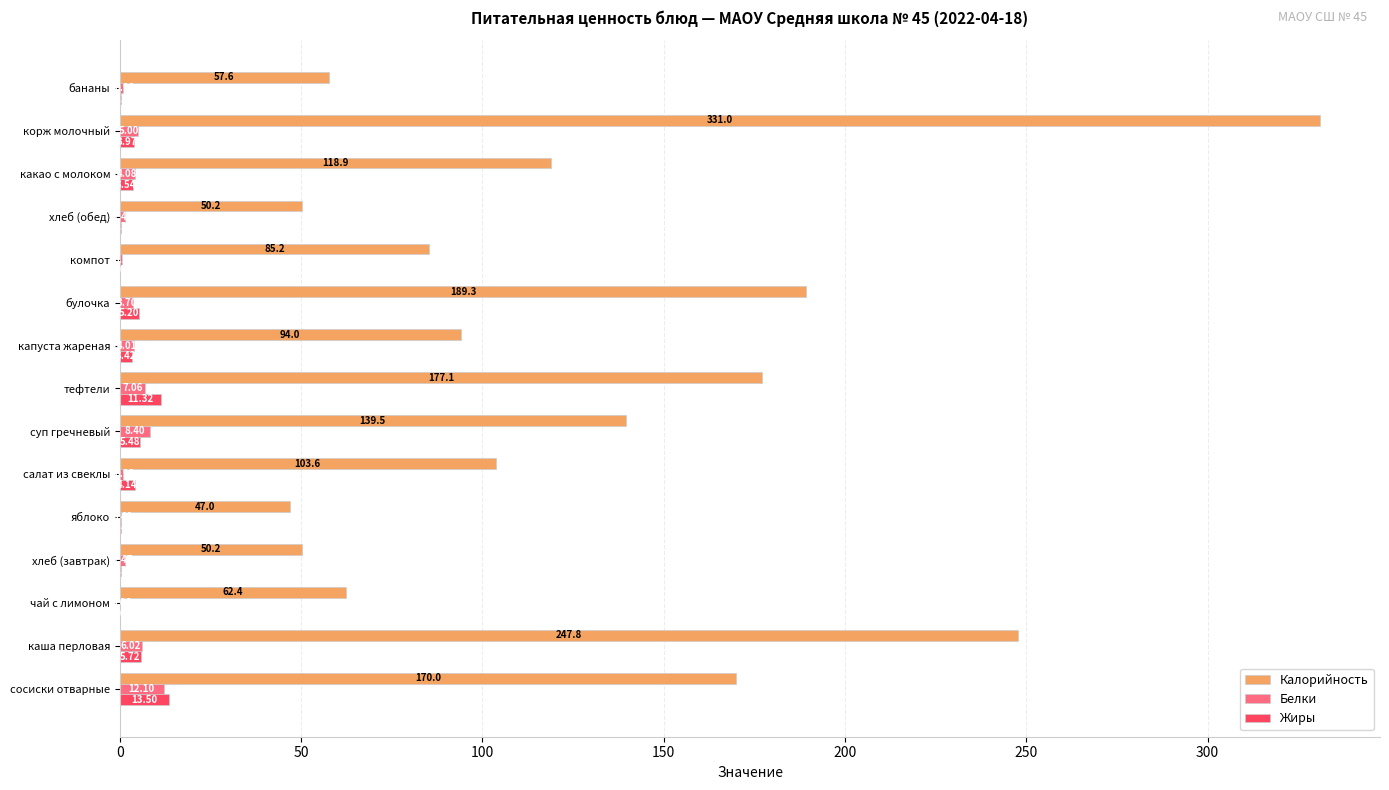

What are all the series names shown in the legend?

Калорийность, Белки, Жиры